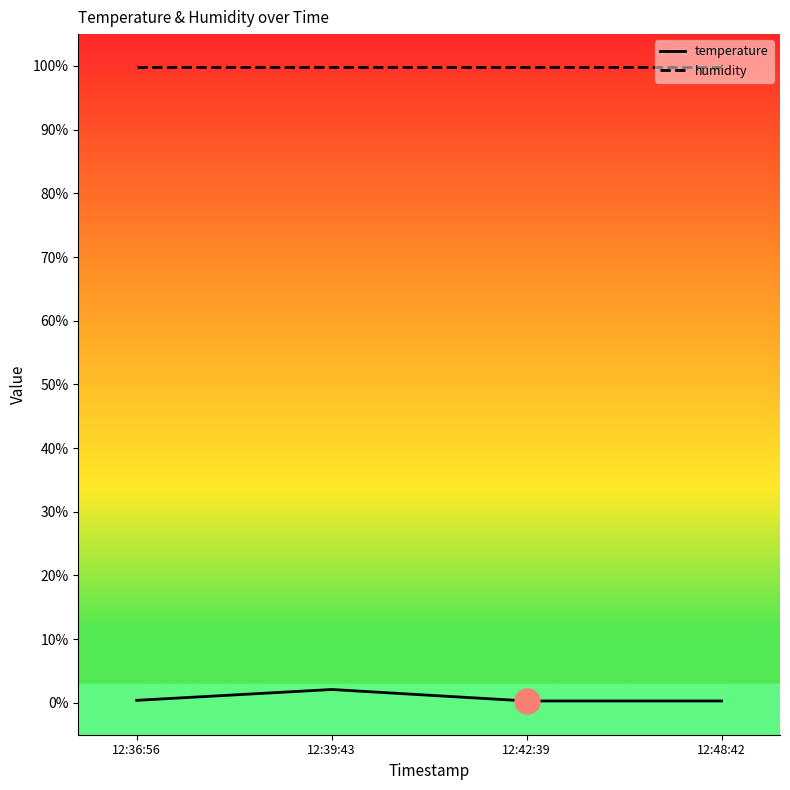

What is the value of the humidity point at the 1st from the left?

99.9